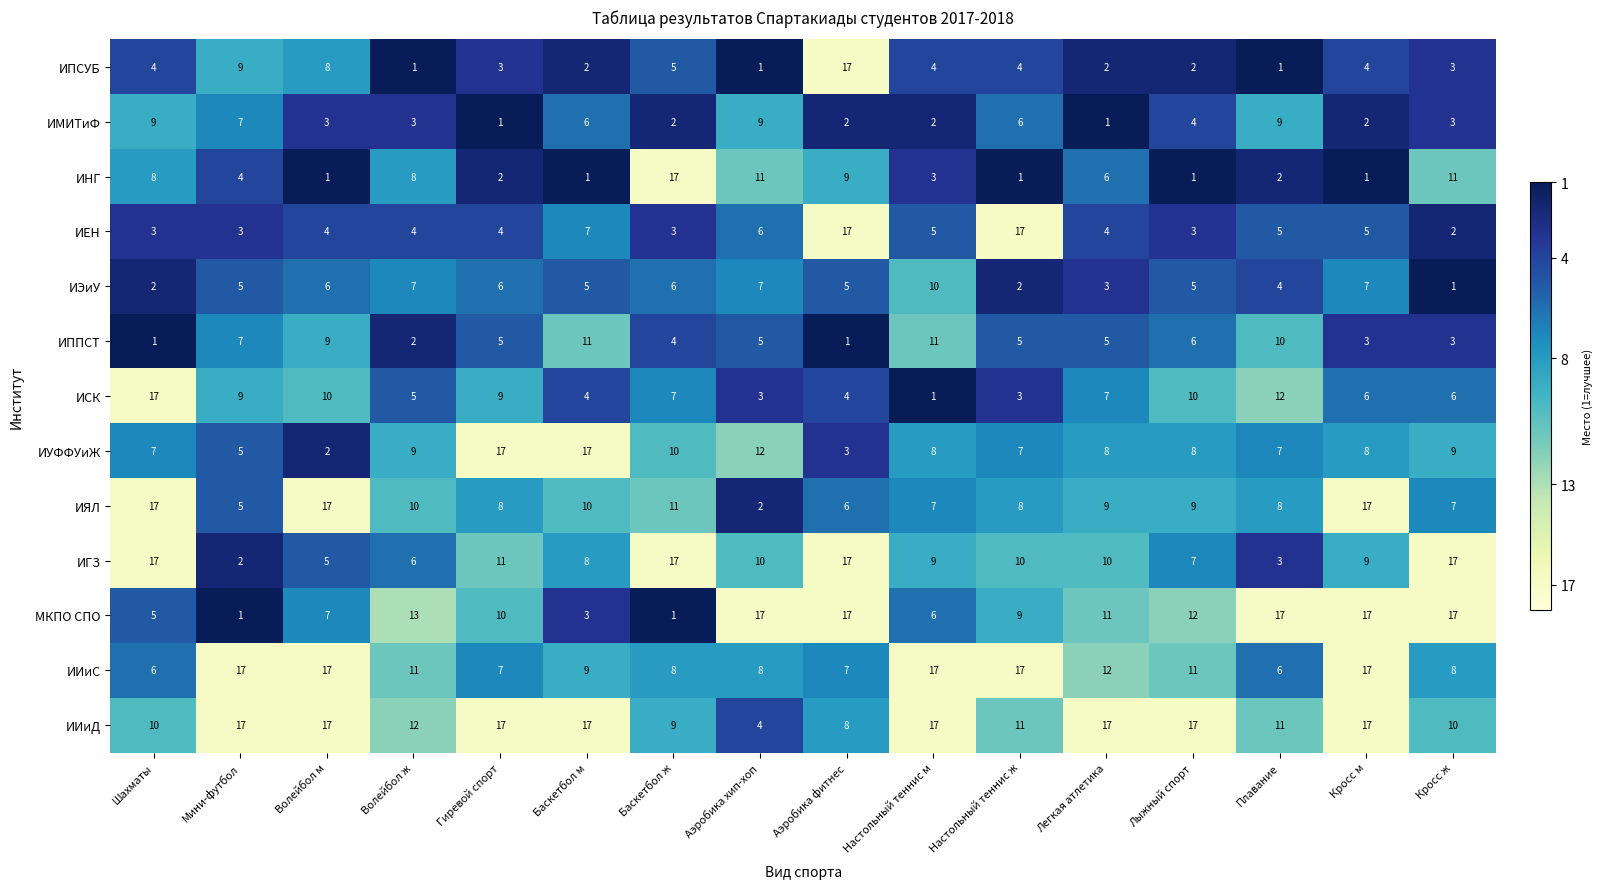

What is the minimum value shown in the chart?

1